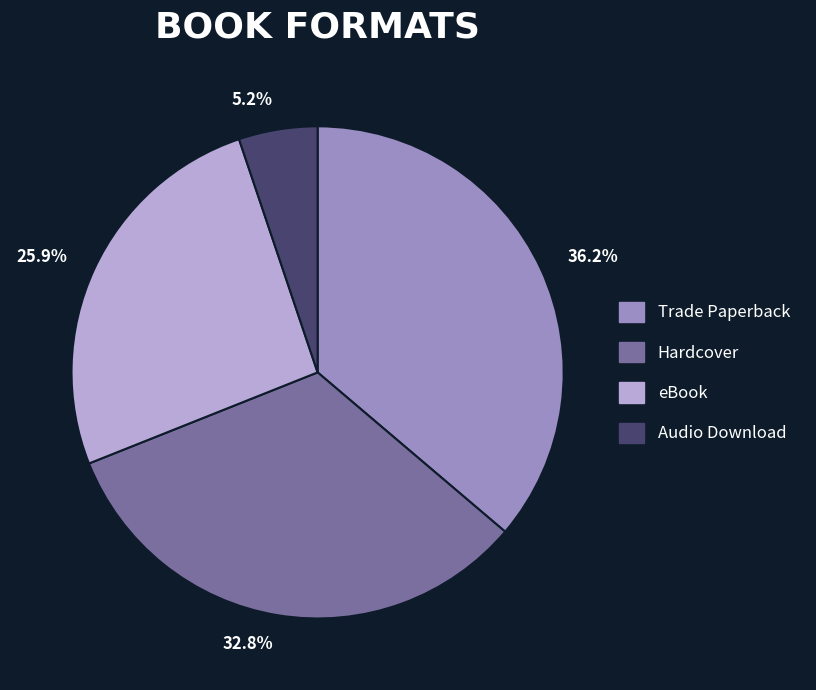

Between eBook and Hardcover, which is larger?

Hardcover